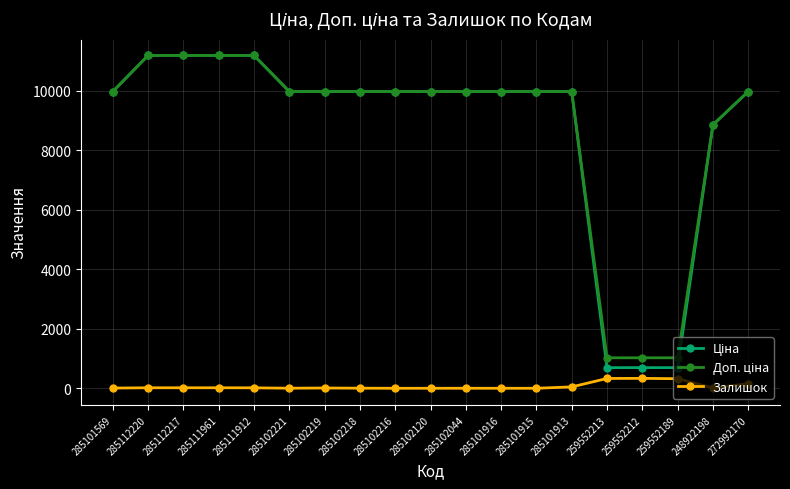

At how many categories does at least one series exceed 1941?

16